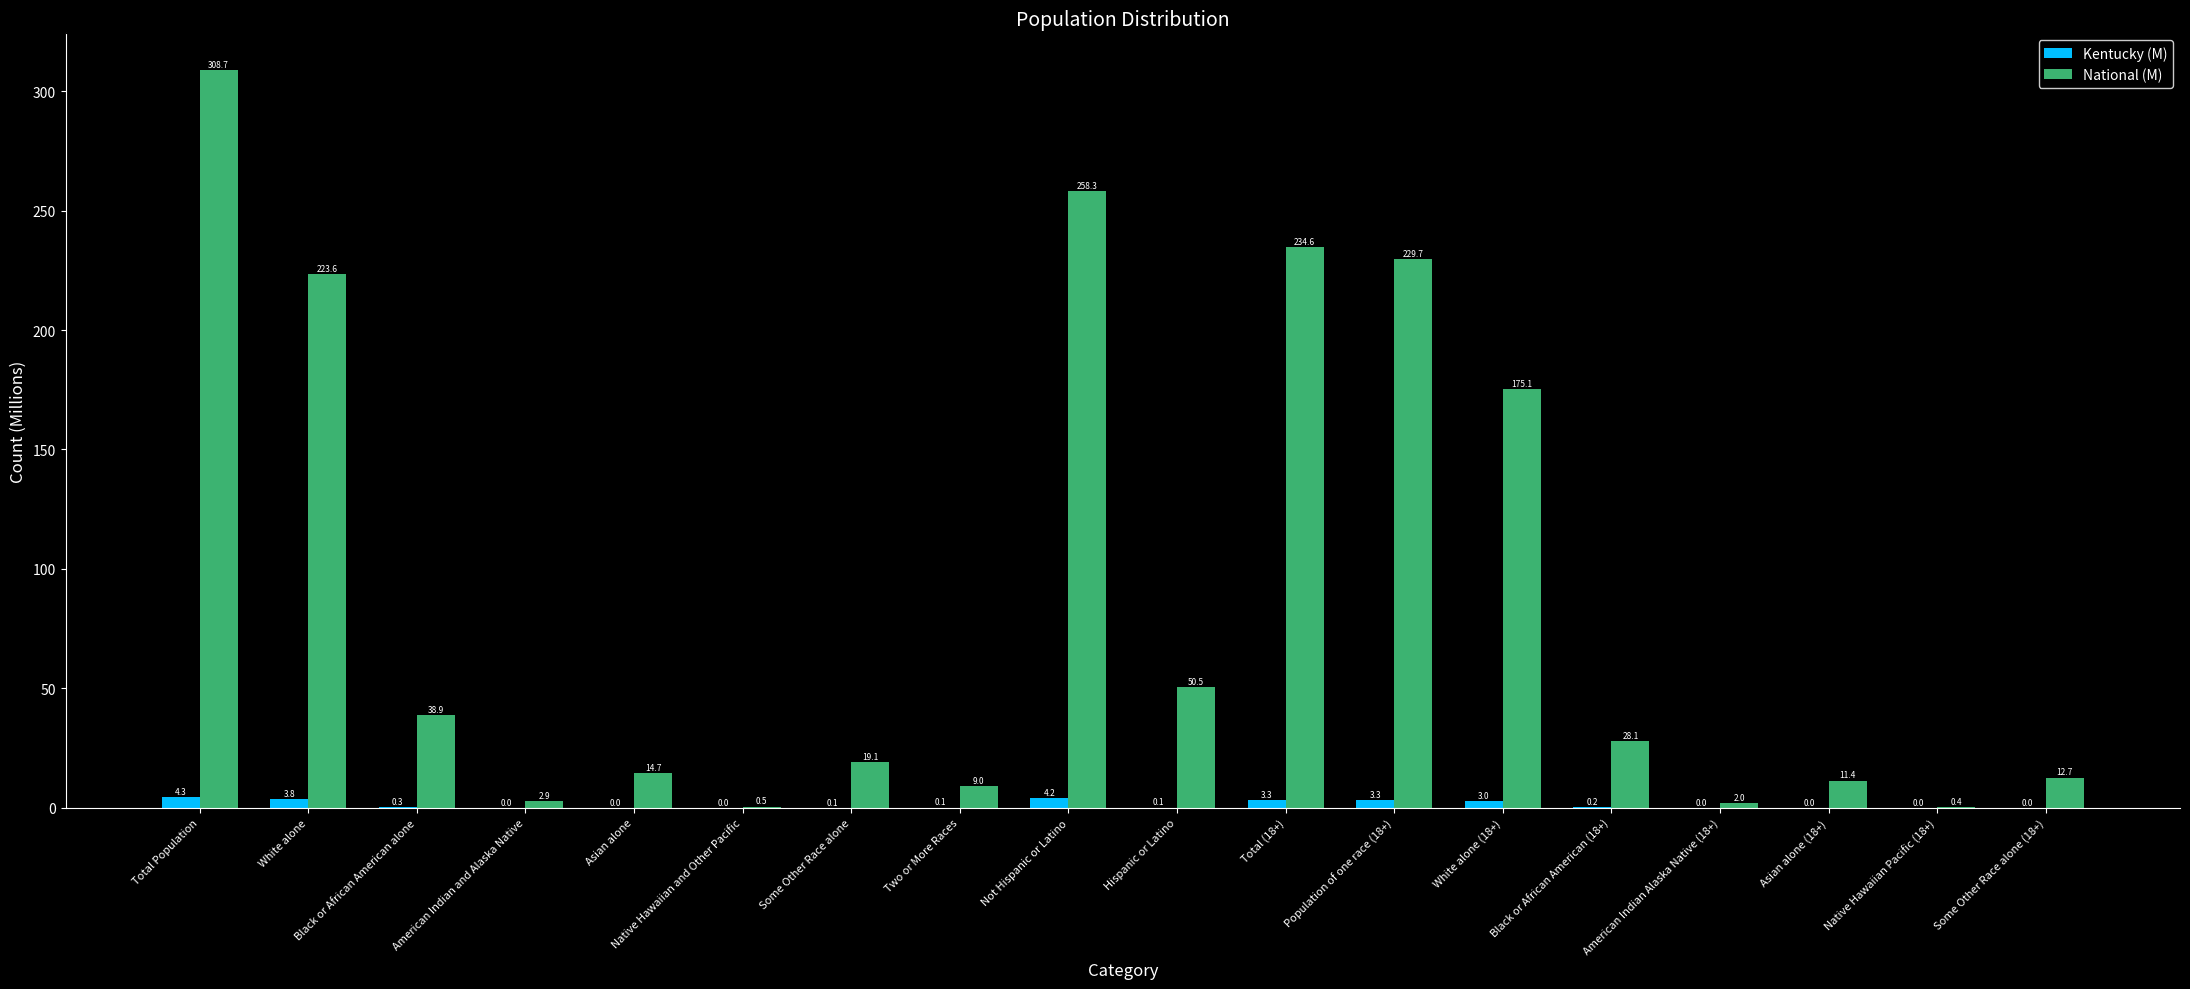

True or false: National (M) has a value of 258.3 at Not Hispanic or Latino.

True